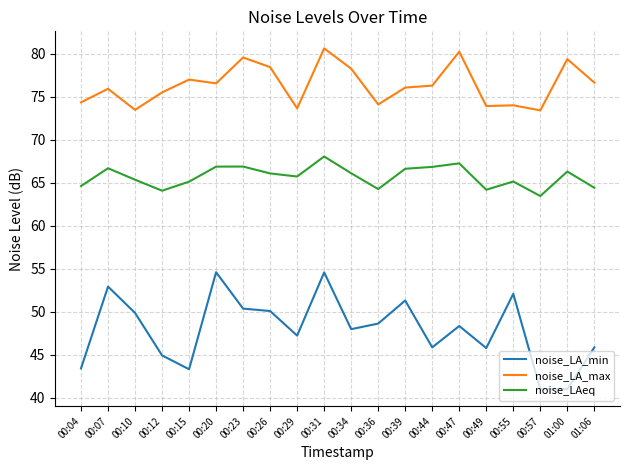

Which series has the largest total across all categories?

noise_LA_max